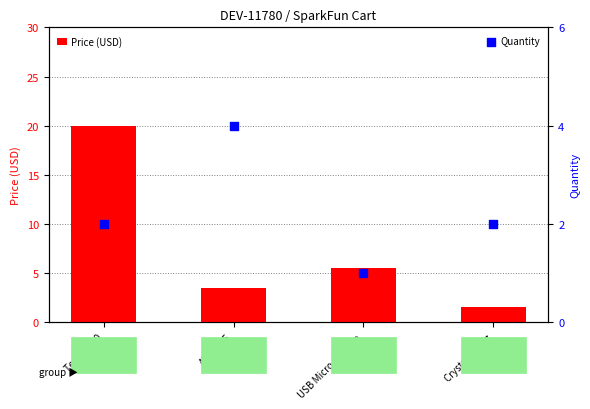

Is the value of Quantity at ATtiny85 greater than the value of Price (USD) at USB Micro-B Cable?

No